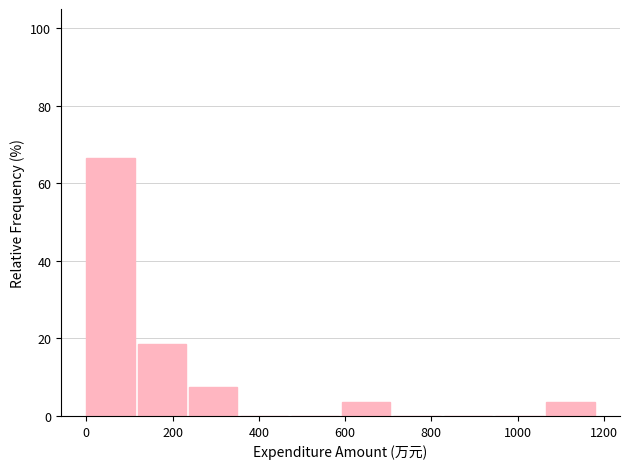

Reading left to right, transcribe this chart: for each bar, give the range it covers on the x-axis and its height. Neither the bar edges nor the heights are printed on the chart, so give them approximately, as read against the axes.

0 to 120: 66
120 to 240: 18
240 to 360: 8
360 to 480: 0
480 to 600: 0
600 to 720: 4
720 to 820: 0
820 to 940: 0
940 to 1060: 0
1060 to 1180: 4